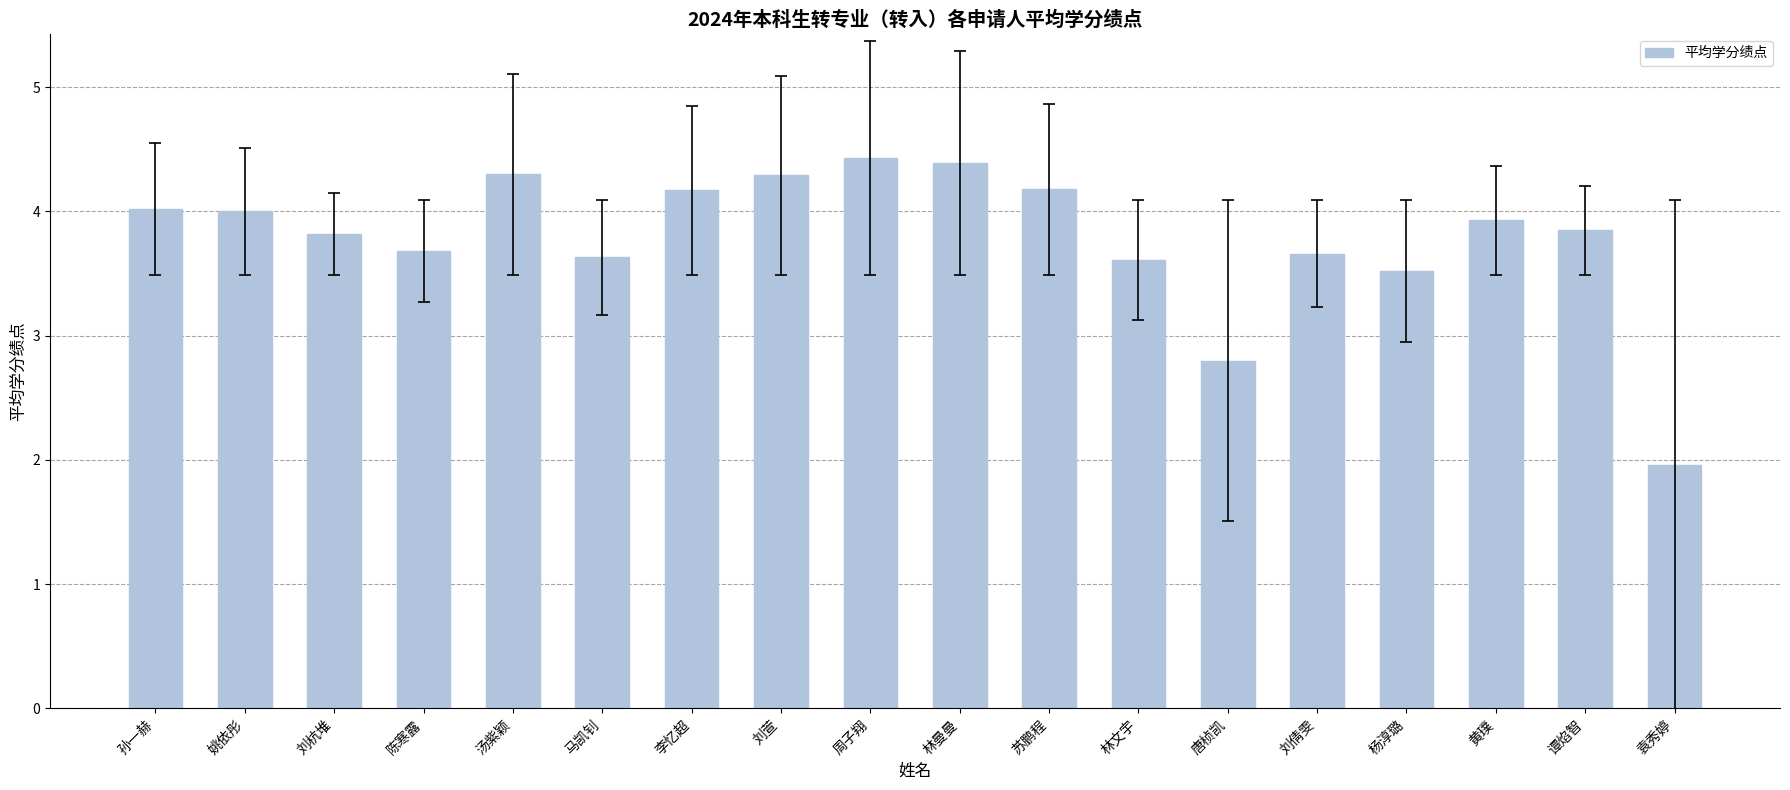

How many distinct data groups are displayed?

1